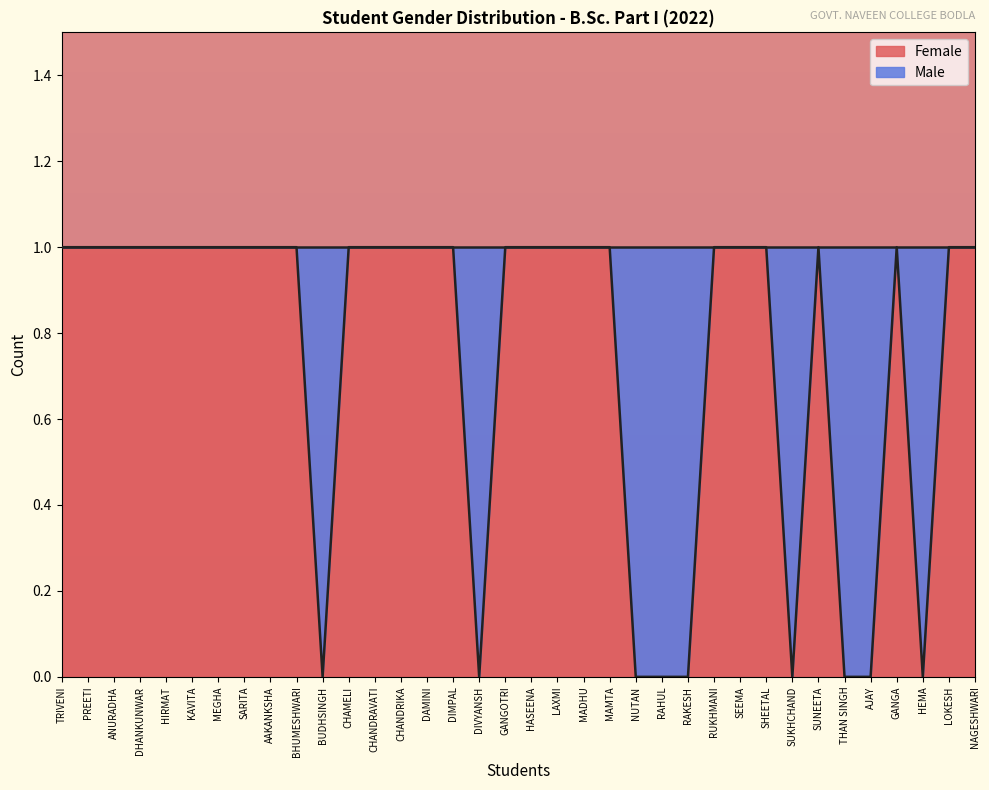

Reading right to left, what are all the values shown in this chart?

NAGESHWARI=1	LOKESH=1	HEMA=0	GANGA=1	AJAY=0	THAN SINGH=0	SUNEETA=1	SUKHCHAND=0	SHEETAL=1	SEEMA=1	RUKHMANI=1	RAKESH=0	RAHUL=0	NUTAN=0	MAMTA=1	MADHU=1	LAXMI=1	HASEENA=1	GANGOTRI=1	DIVYANSH=0	DIMPAL=1	DAMINI=1	CHANDRIKA=1	CHANDRAVATI=1	CHAMELI=1	BUDHSINGH=0	BHUMESHWARI=1	AAKANKSHA=1	SARITA=1	MEGHA=1	KAVITA=1	HIRMAT=1	DHANKUNWAR=1	ANURADHA=1	PREETI=1	TRIVENI=1